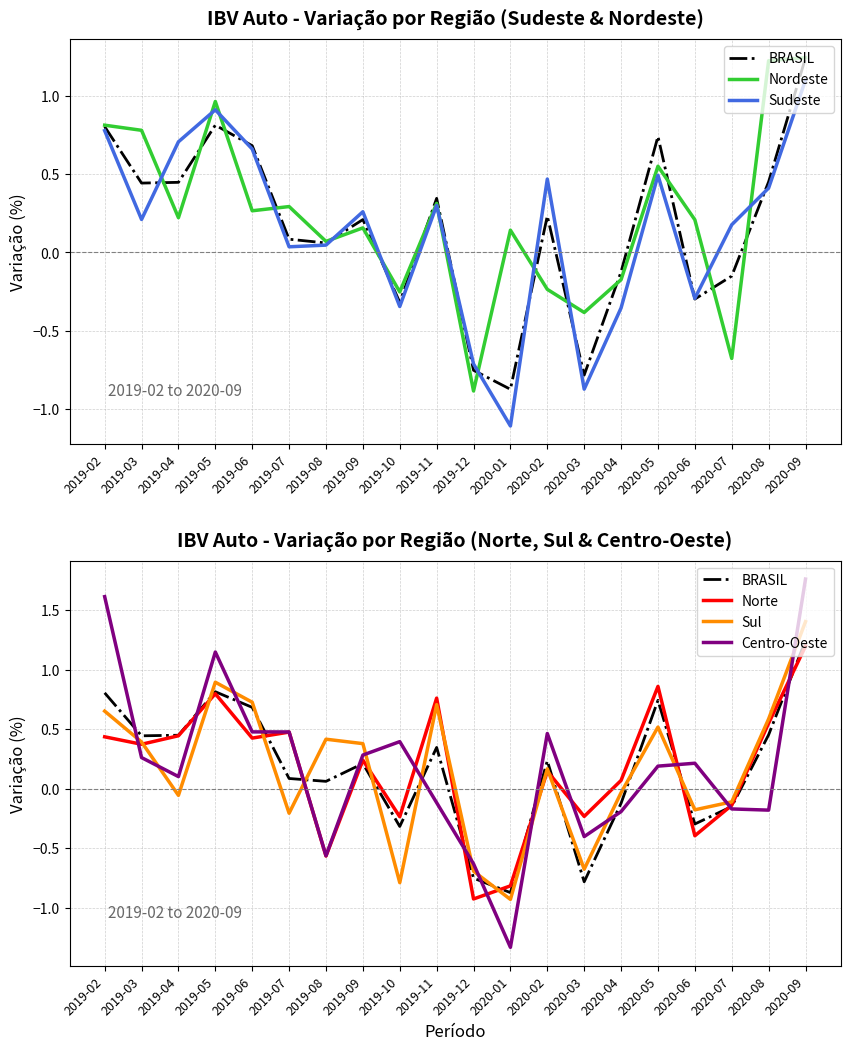

The value of Centro-Oeste at 2020-02 is 0.5. True or false?

True